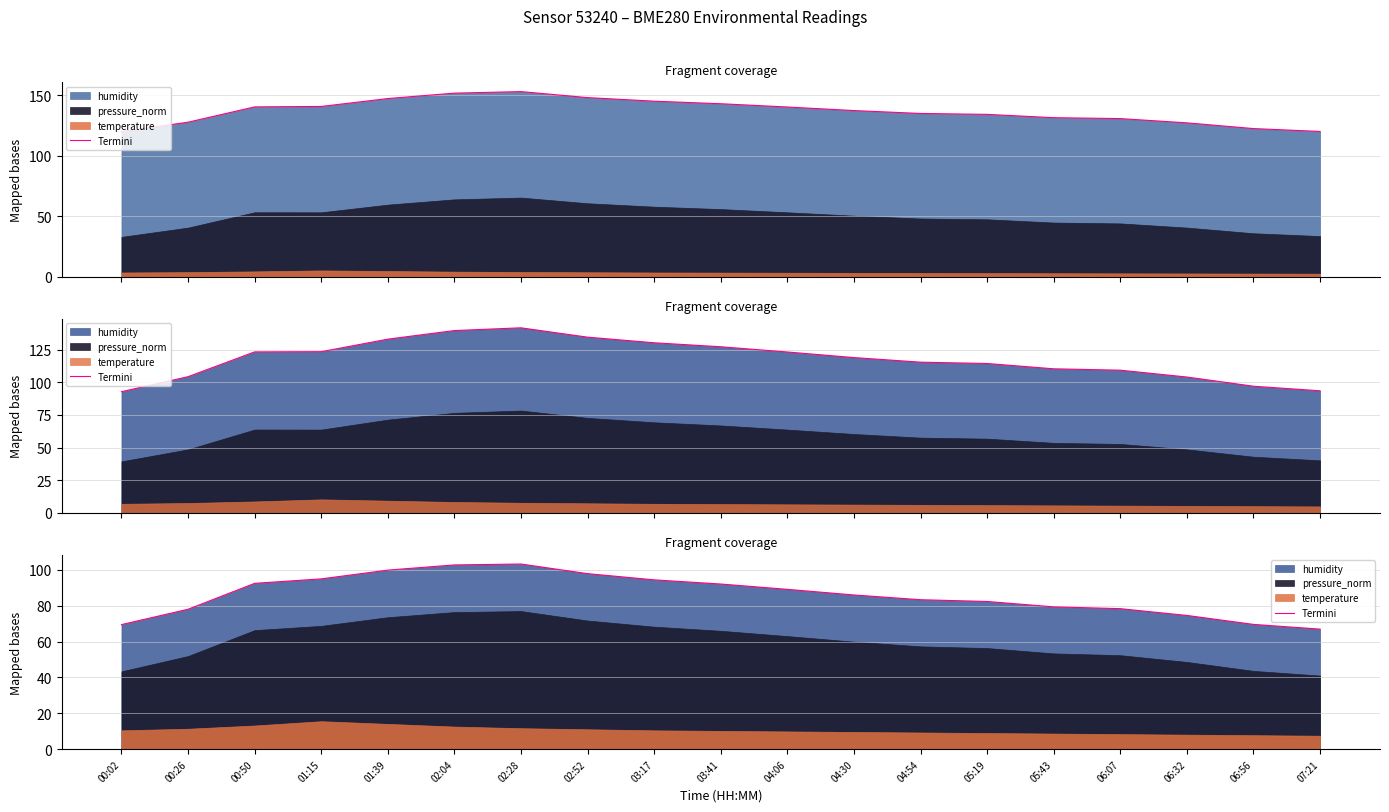

What is the label of the 2nd point from the right?

06:56